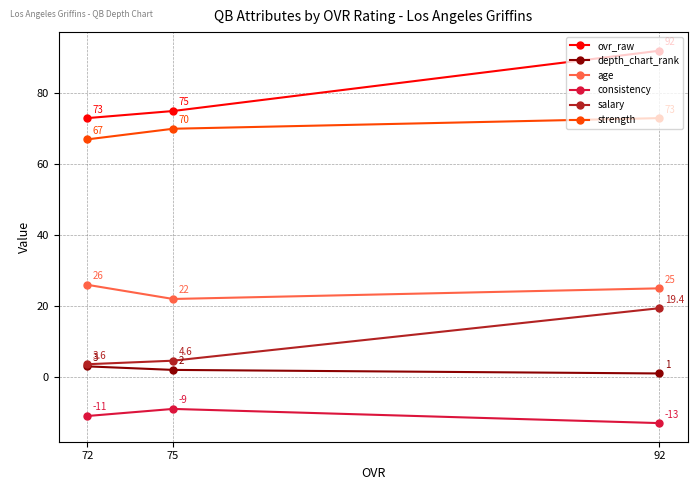

At which label is salary closest to 11?

75